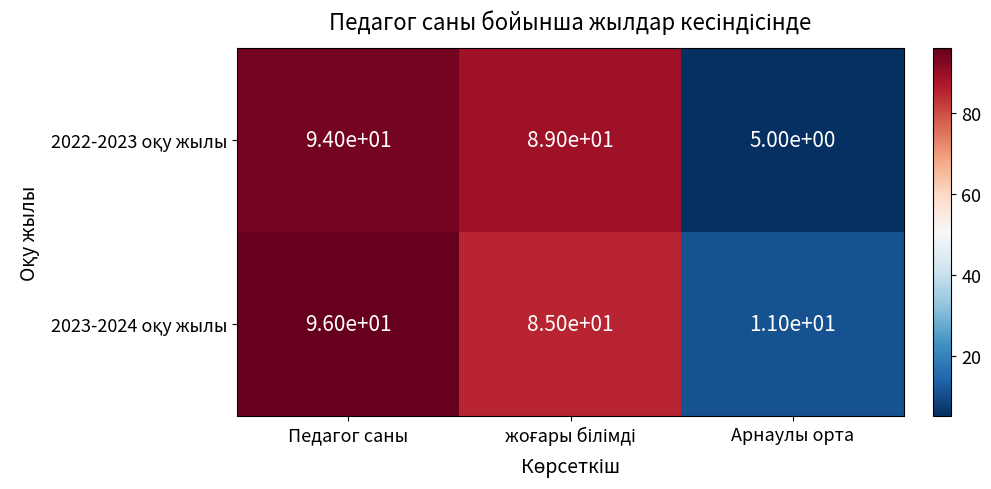

What is the total value across all series at Педагог саны?

190